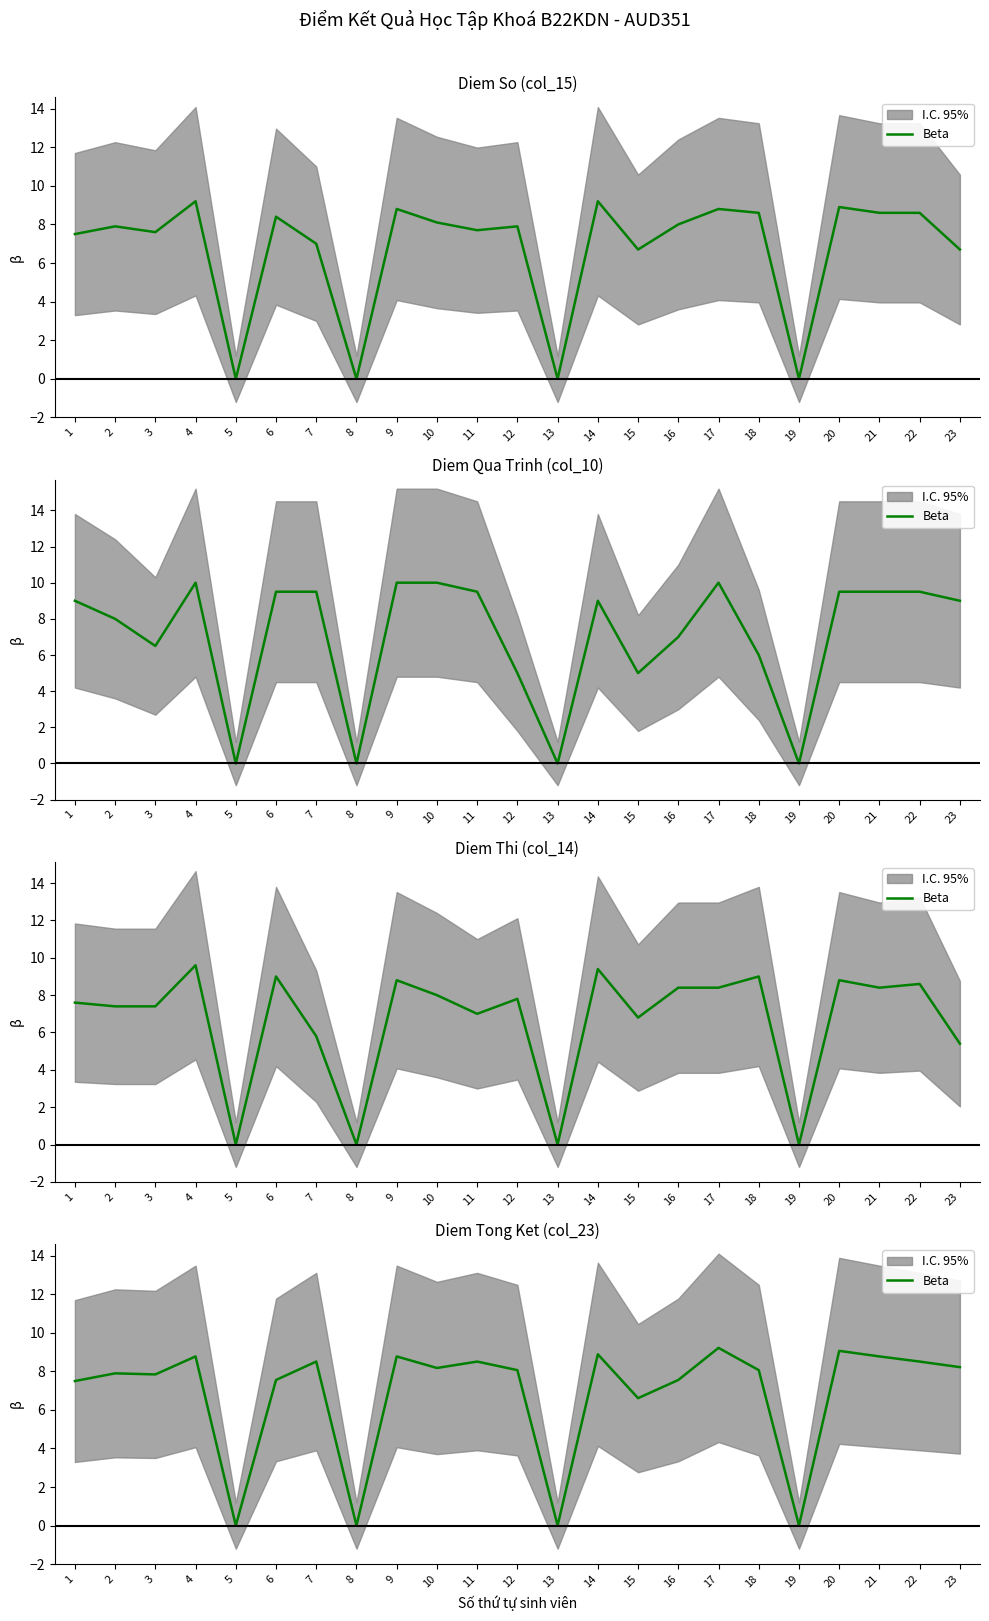

Which category has the highest value across all series?

17